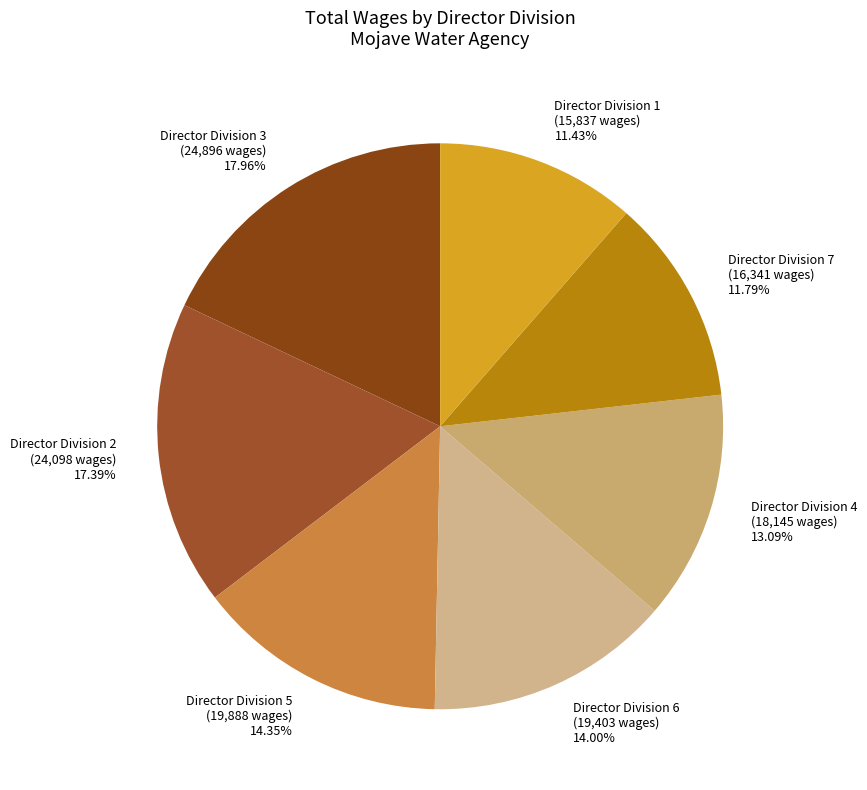

True or false: Director Division 7 accounts for 1% of the total.

False